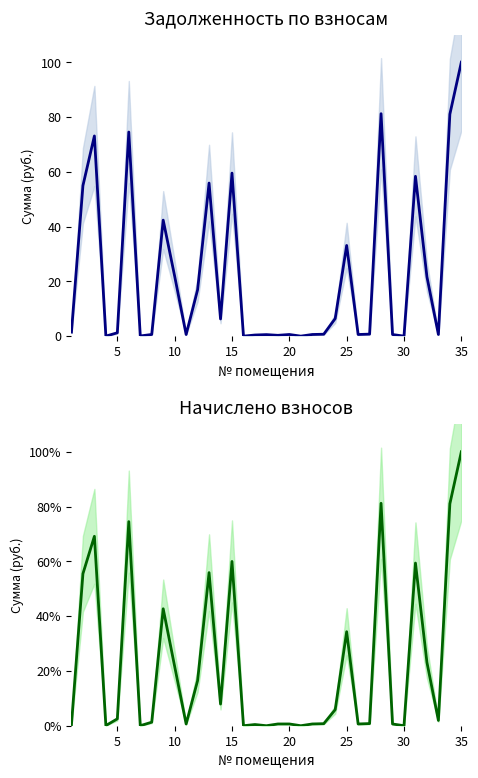

Is it true that задолженность (col_6) equals 37.1 at 30?

False